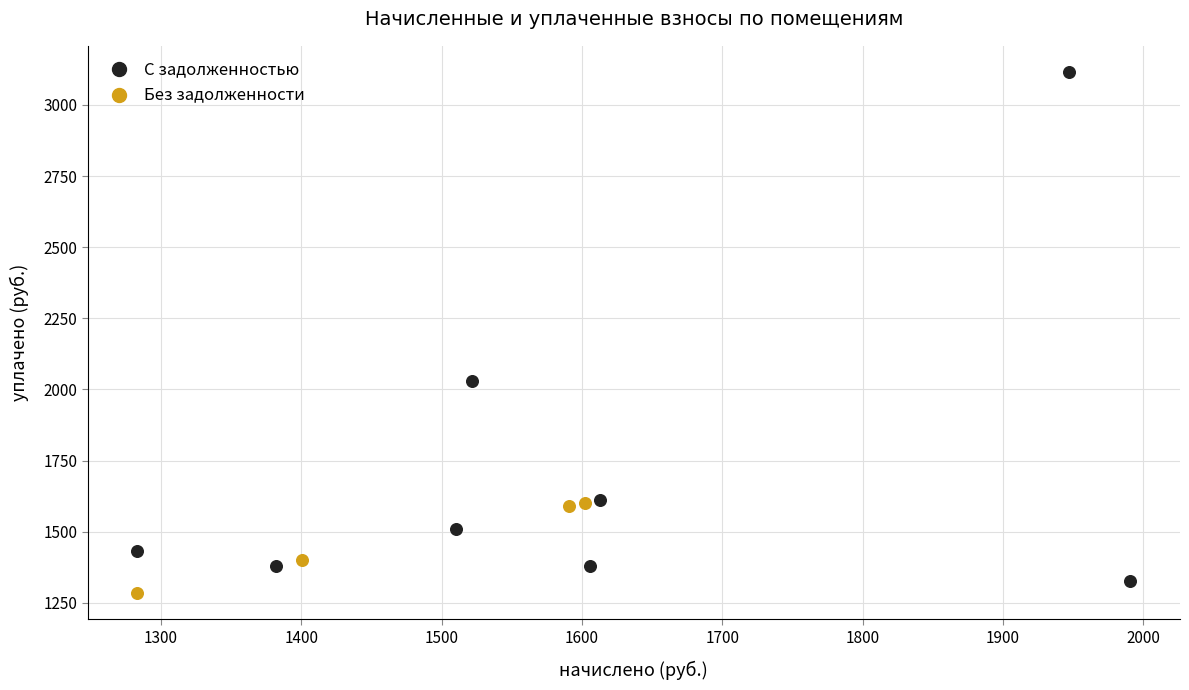

Which series has the widest spread of Y values?

С задолженностью